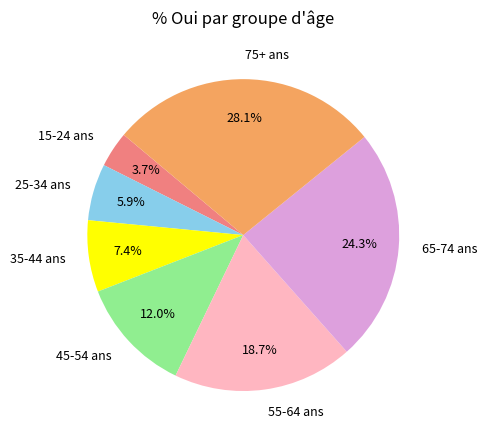

What is the ratio of the value at 65-74 ans to the value at 35-44 ans?

3.3